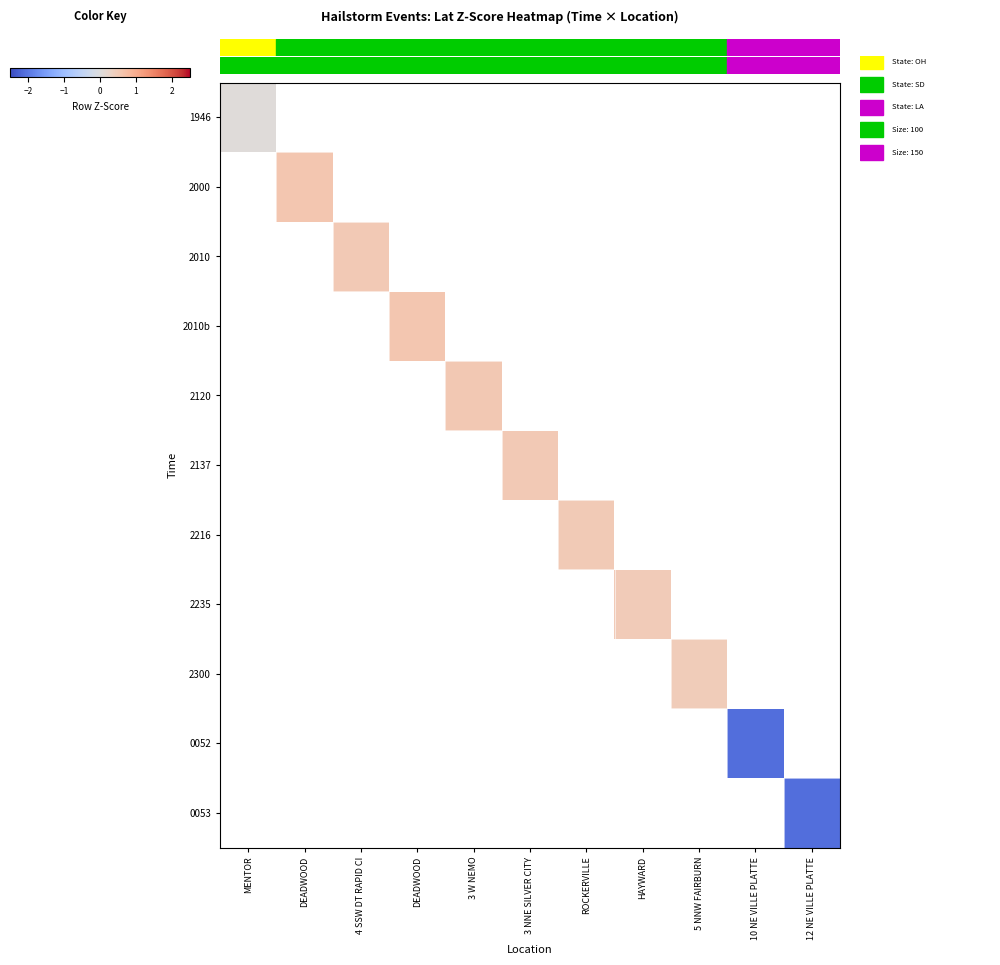

At how many categories does at least one series exceed -1?

9